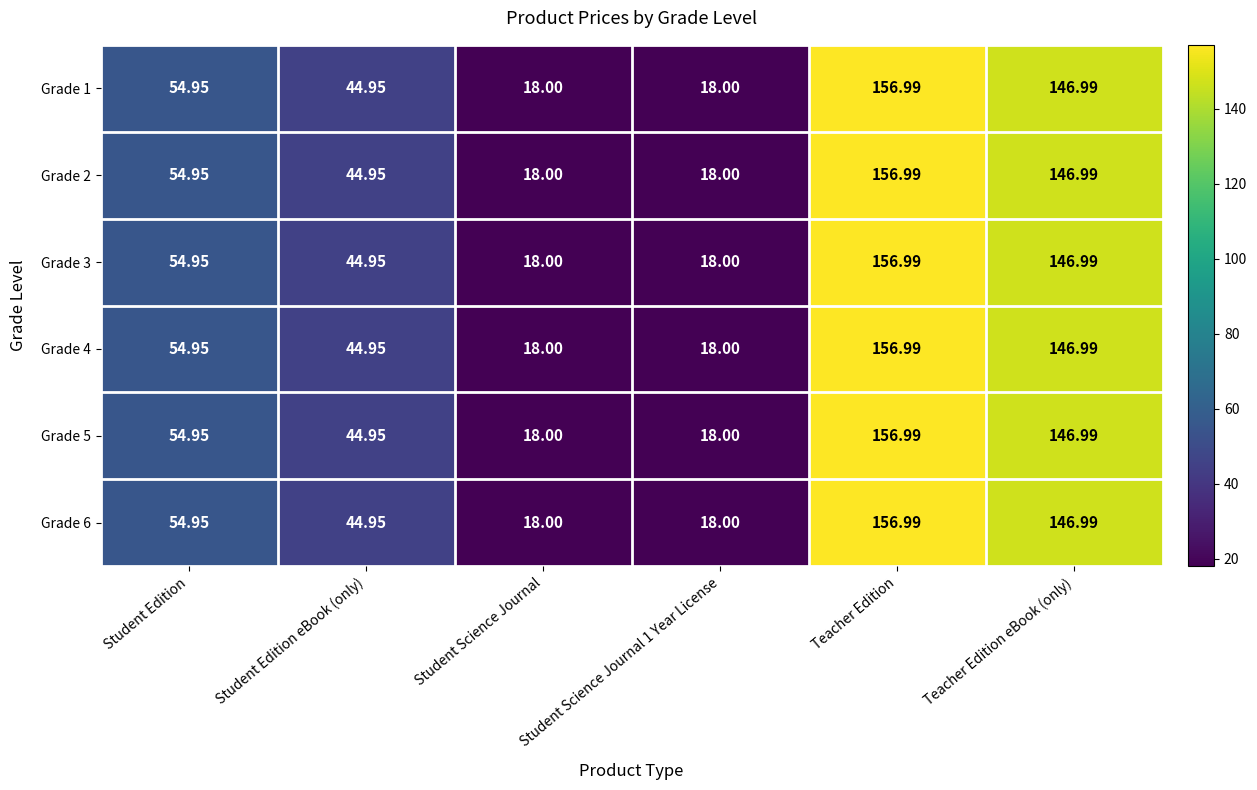

At which category is the sum across all series the highest?

Teacher Edition